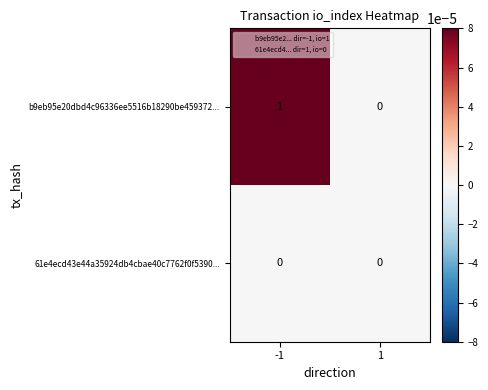

Which series has the largest total across all categories?

b9eb95e20dbd4c96336ee5516b18290be459372...